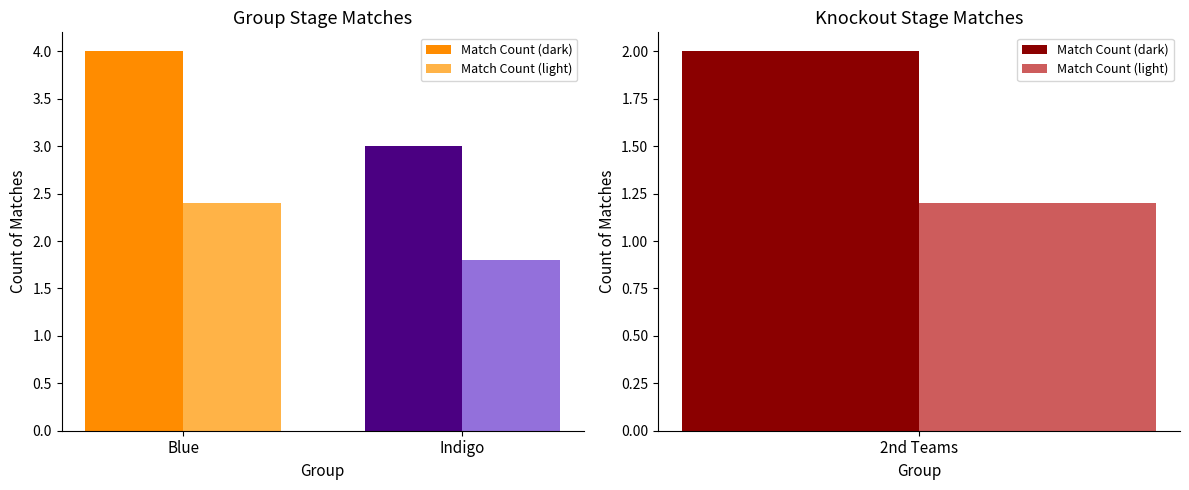

List the series in order of their peak value, highest first.

Match Count (dark), Match Count (light)